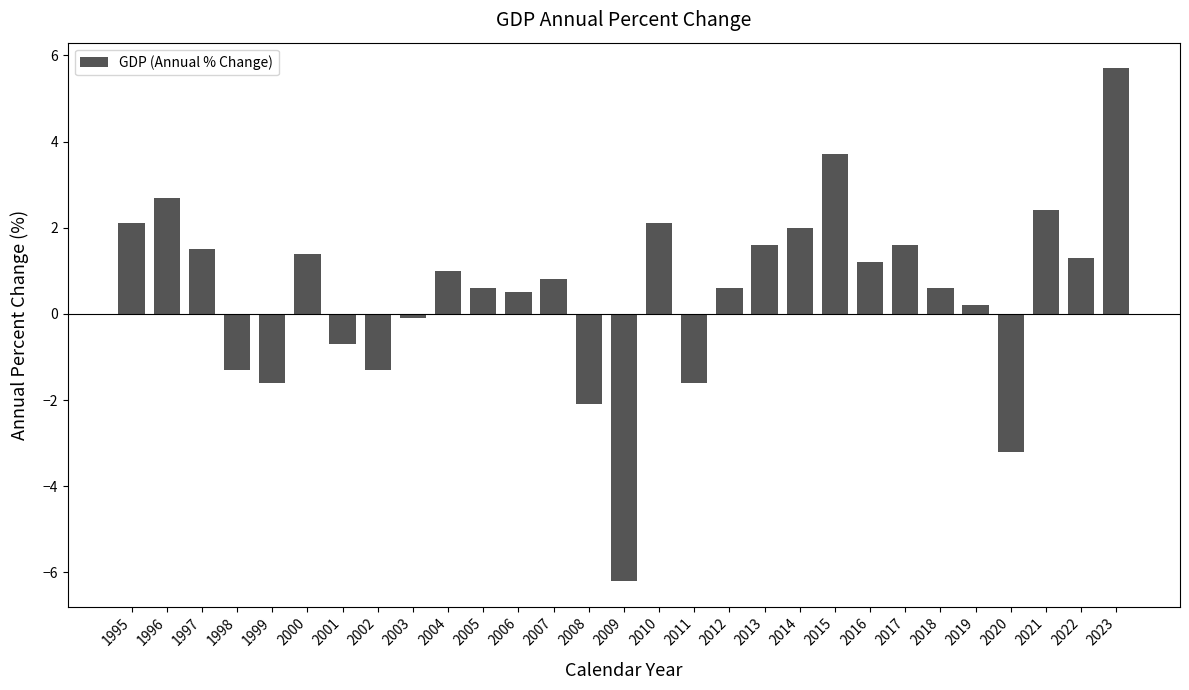

Are the bars grouped side by side (vs. stacked)?

No